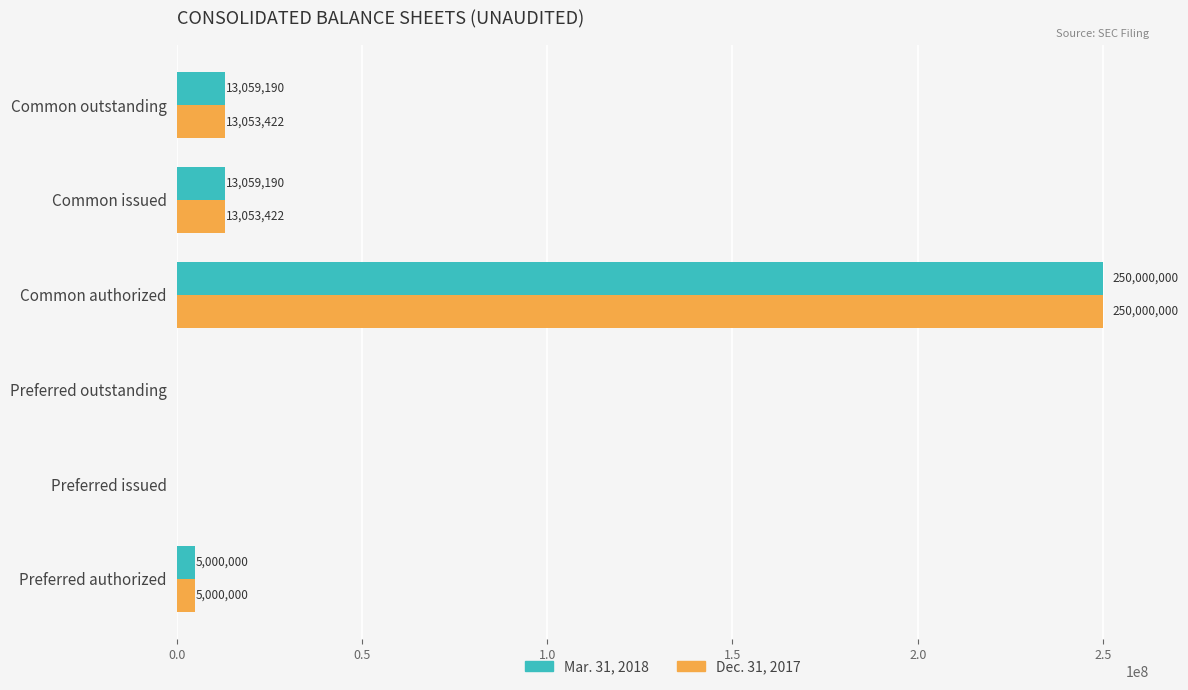

What value does the Dec. 31, 2017 series have at Common authorized?

250000000